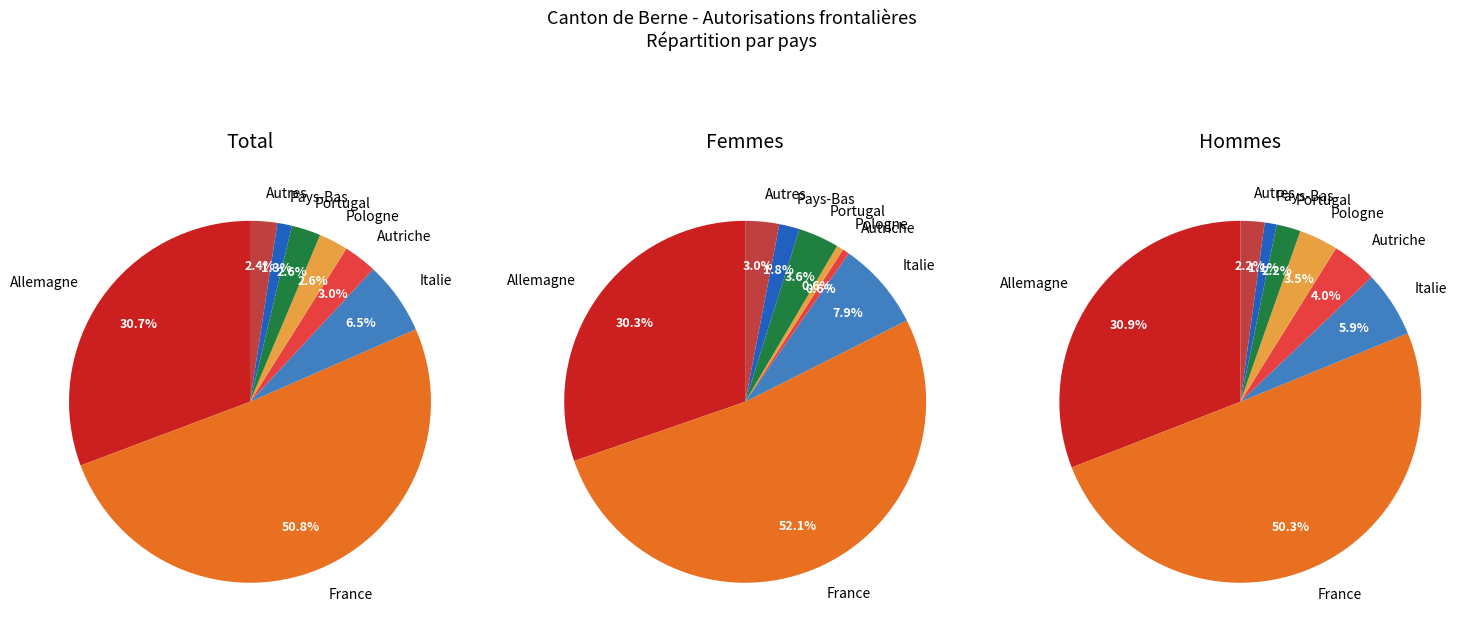

Count the number of slices in the pie.

8